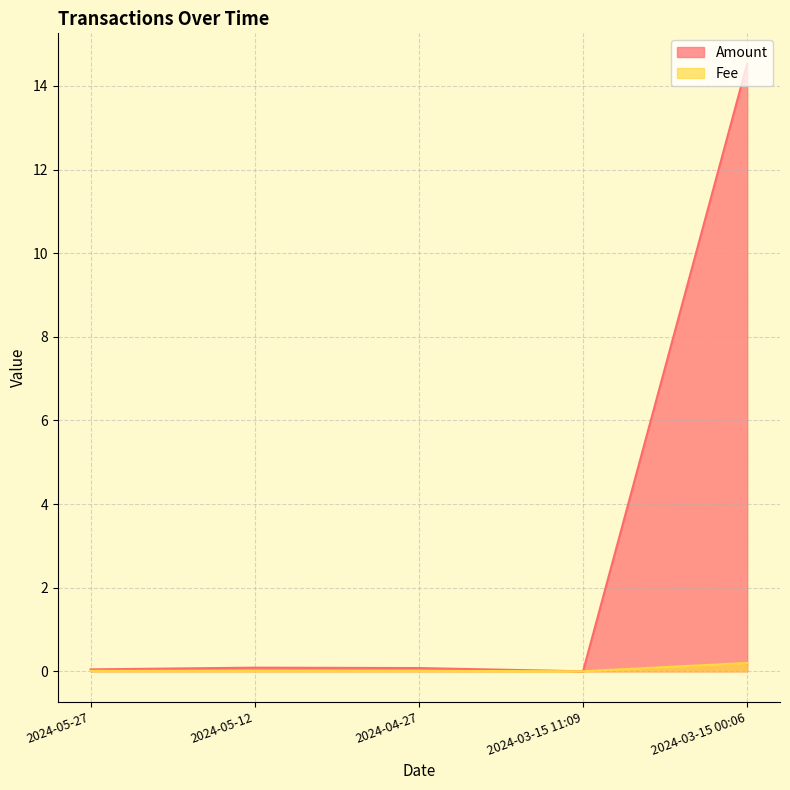

Reading right to left, extract all data points from this chart.

Amount: 14.5	0.0	0.1	0.1	0.0
Fee: 0.2	0.0	0.0	0.0	0.0